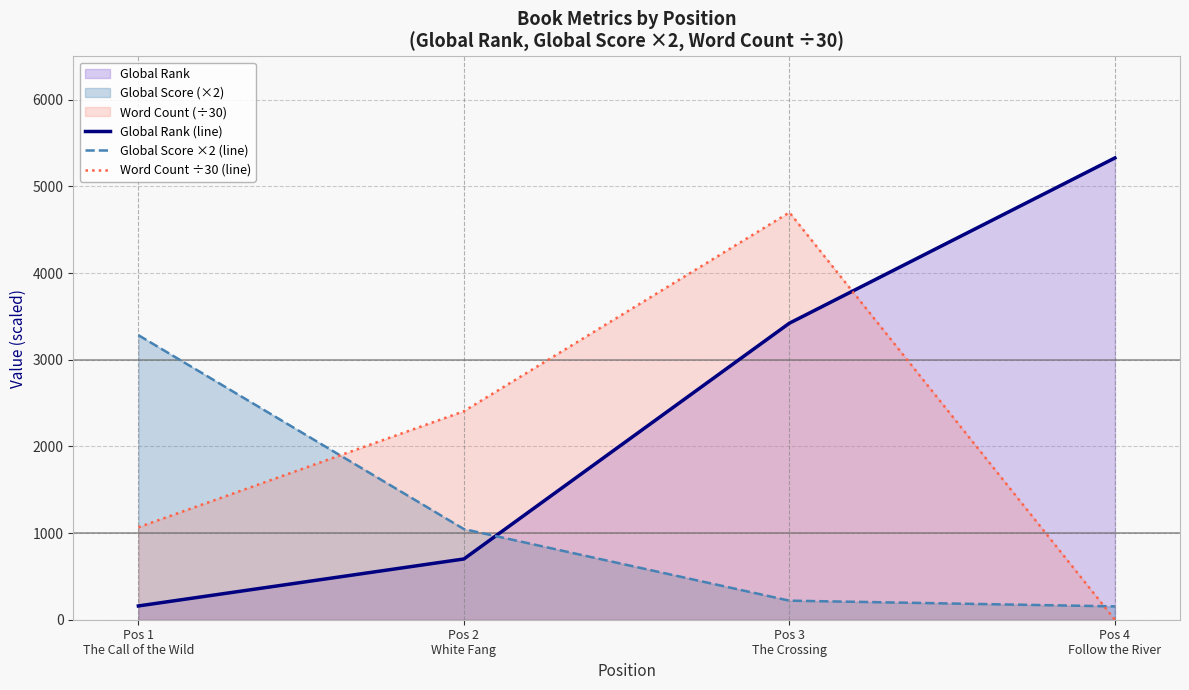

Reading left to right, what are all the values shown in this chart?

Global Rank (line): 159.0	701.0	3422.0	5329.0
Global Score ×2 (line): 3284.0	1046.0	220.0	154.0
Word Count ÷30 (line): 1066.7	2405.9	4700.0	0.0